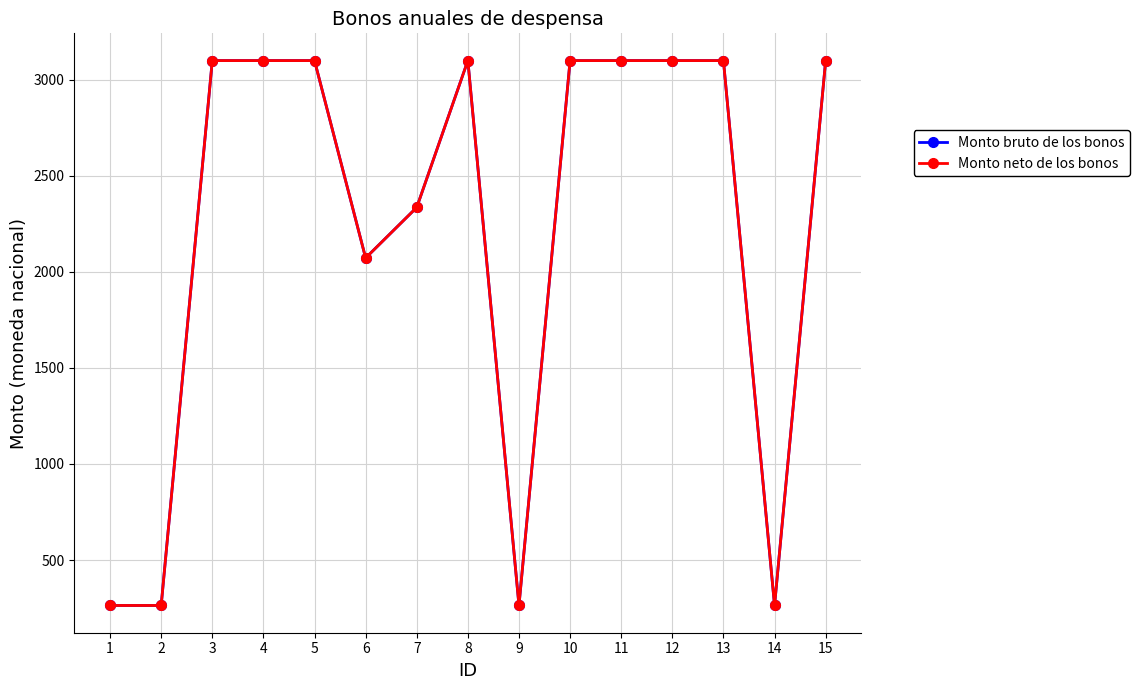

Rank the categories by Monto bruto de los bonos value from highest to lowest.

3, 4, 5, 8, 10, 11, 12, 13, 15, 7, 6, 1, 2, 9, 14